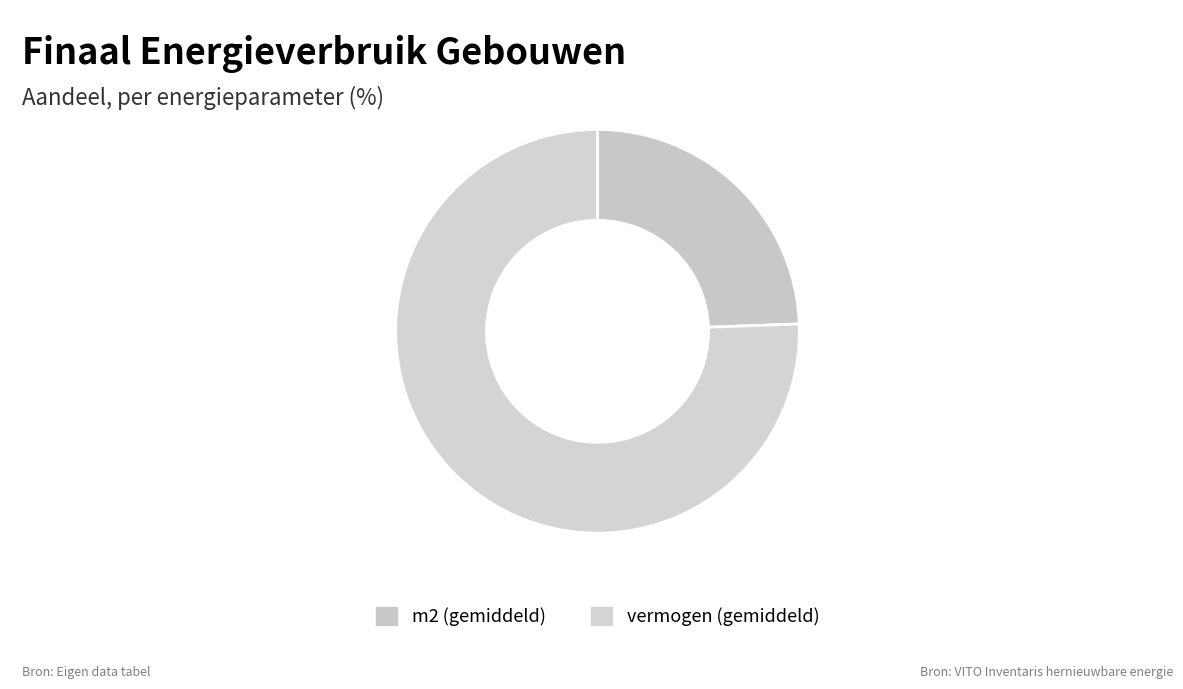

Rank the categories by value from highest to lowest.

vermogen (gemiddeld), m2 (gemiddeld)